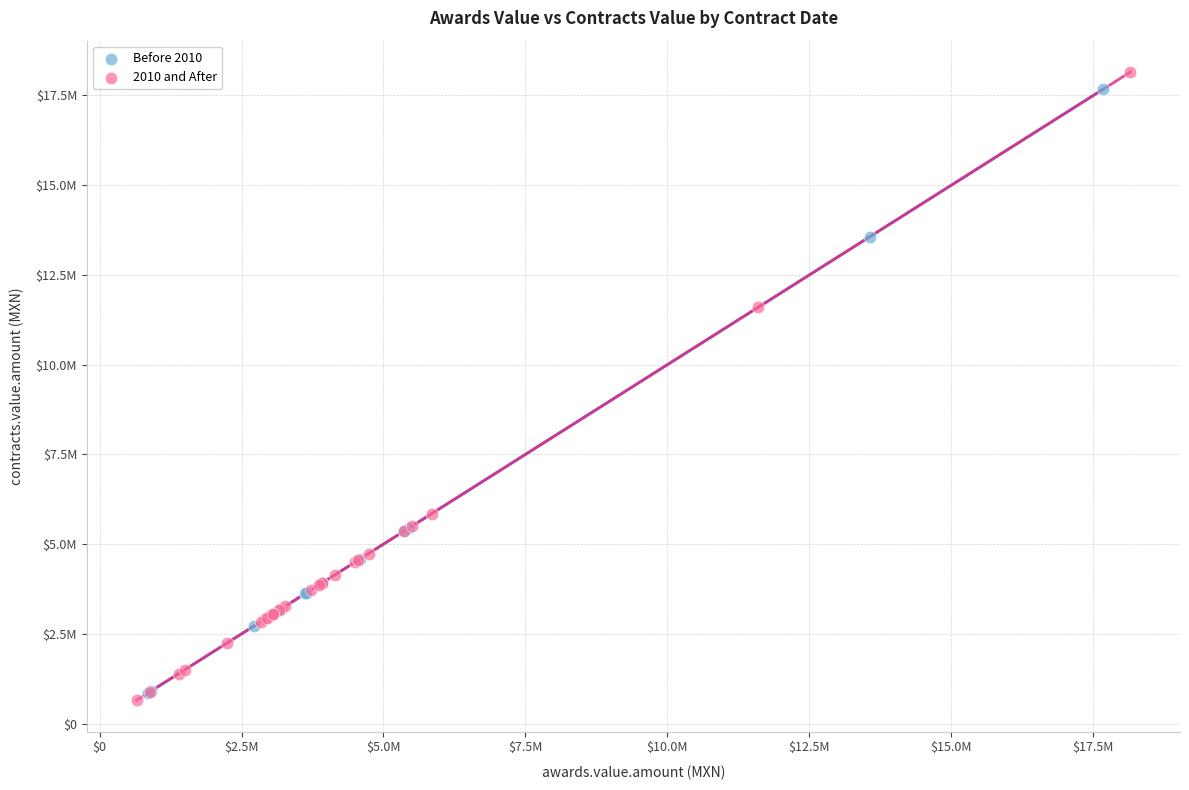

Which series contains the lowest Y value?

2010 and After